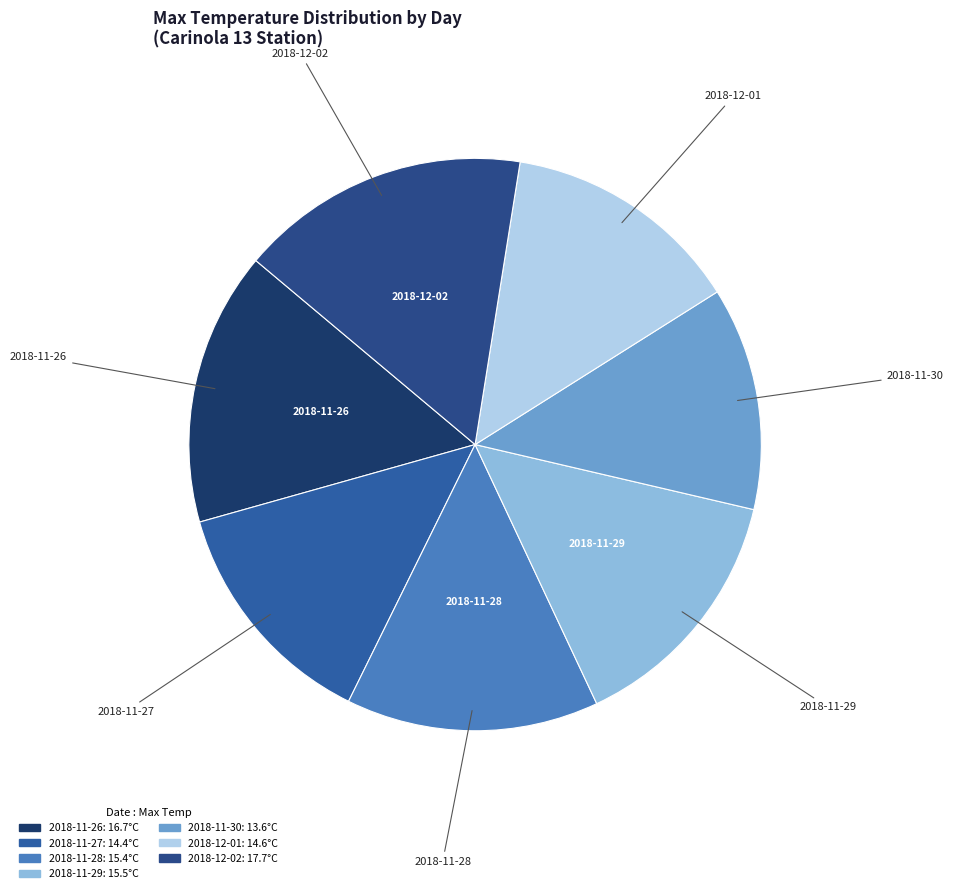

How many segments does this pie chart have?

7